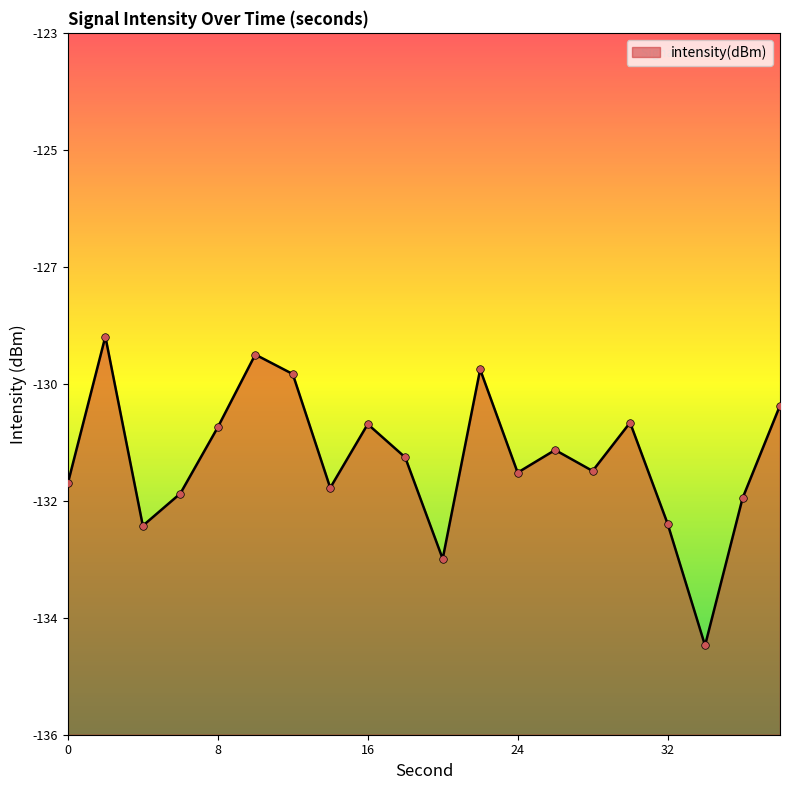

Between 34 and 12, which is larger?

12